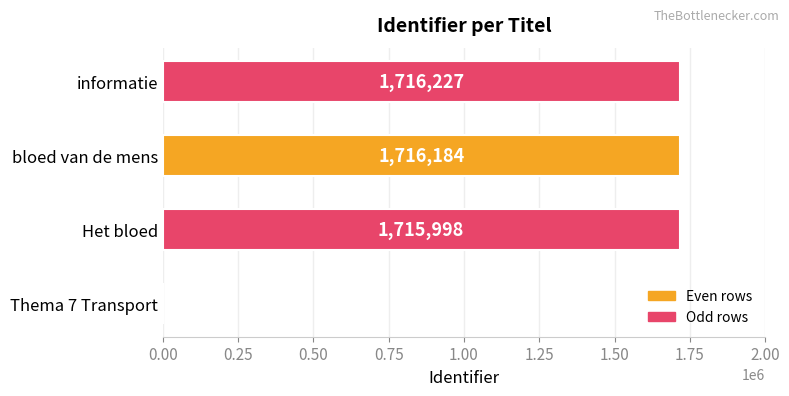

Reading top to bottom, list all the values displayed in this chart.

informatie=1716227	bloed van de mens=1716184	Het bloed=1715998	Thema 7 Transport=0